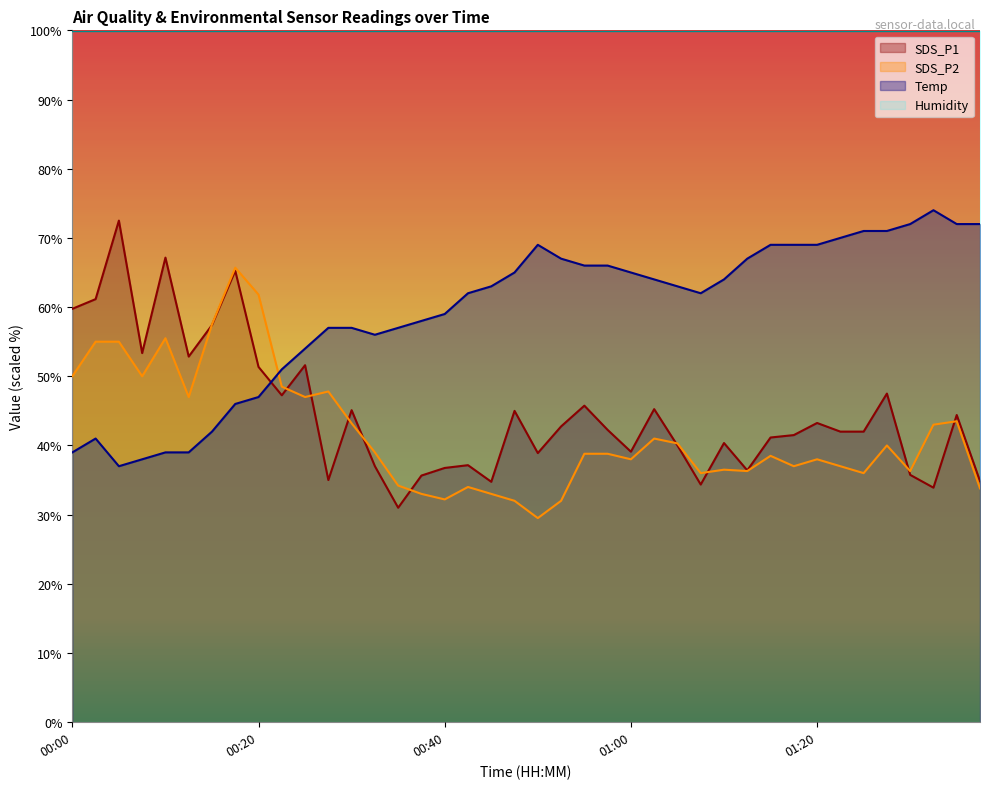

Rank the series at 00:32 from highest to lowest value.

Temp, SDS_P2, SDS_P1